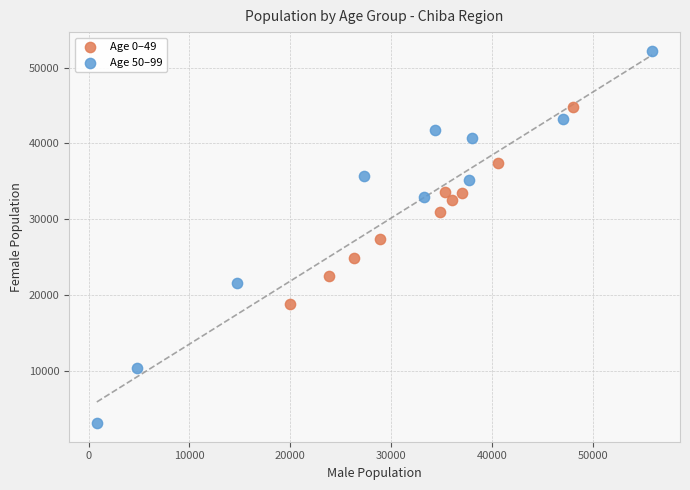

Which series contains the highest Y value?

Age 50–99